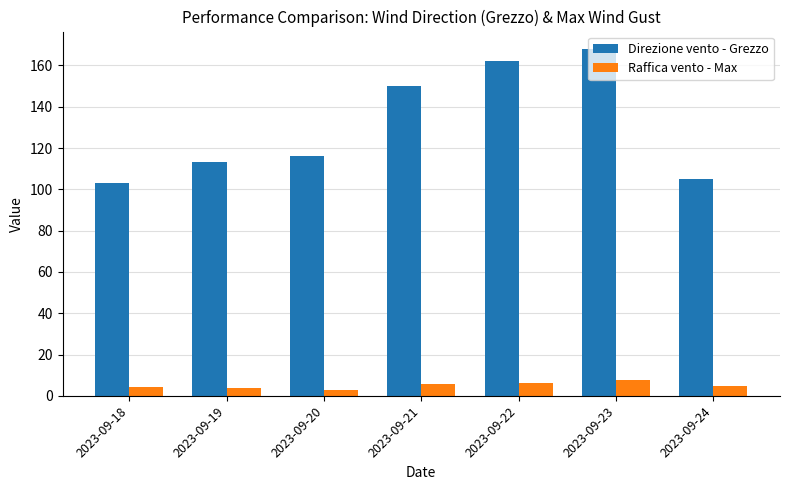

Is the value of Raffica vento - Max at 2023-09-21 greater than the value of Direzione vento - Grezzo at 2023-09-24?

No